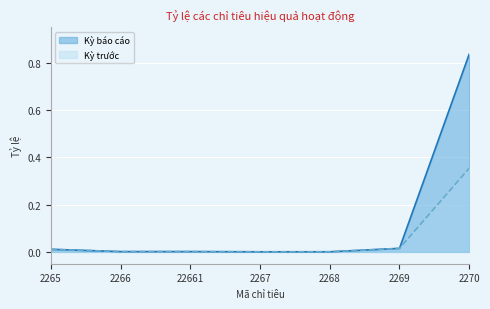

Reading left to right, list all the values displayed in this chart.

Kỳ báo cáo: 0.0	0.0	0.0	0.0	0.0	0.0	0.8
Kỳ trước: 0.0	0.0	0.0	0.0	0.0	0.0	0.4